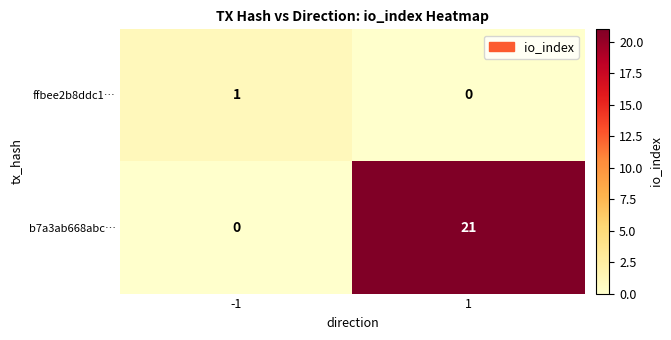

What is the sum of the b7a3ab668abc… values at 1 and -1?

21